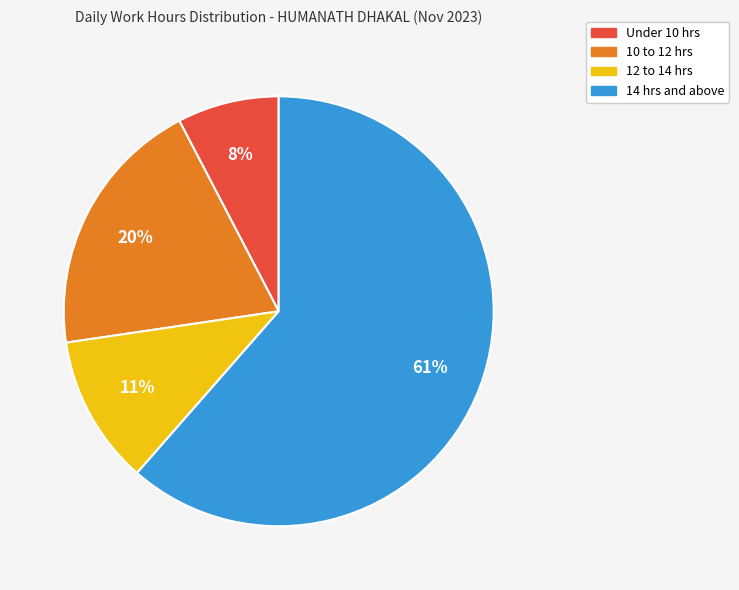

Is there any slice that represents more than half of the pie?

Yes